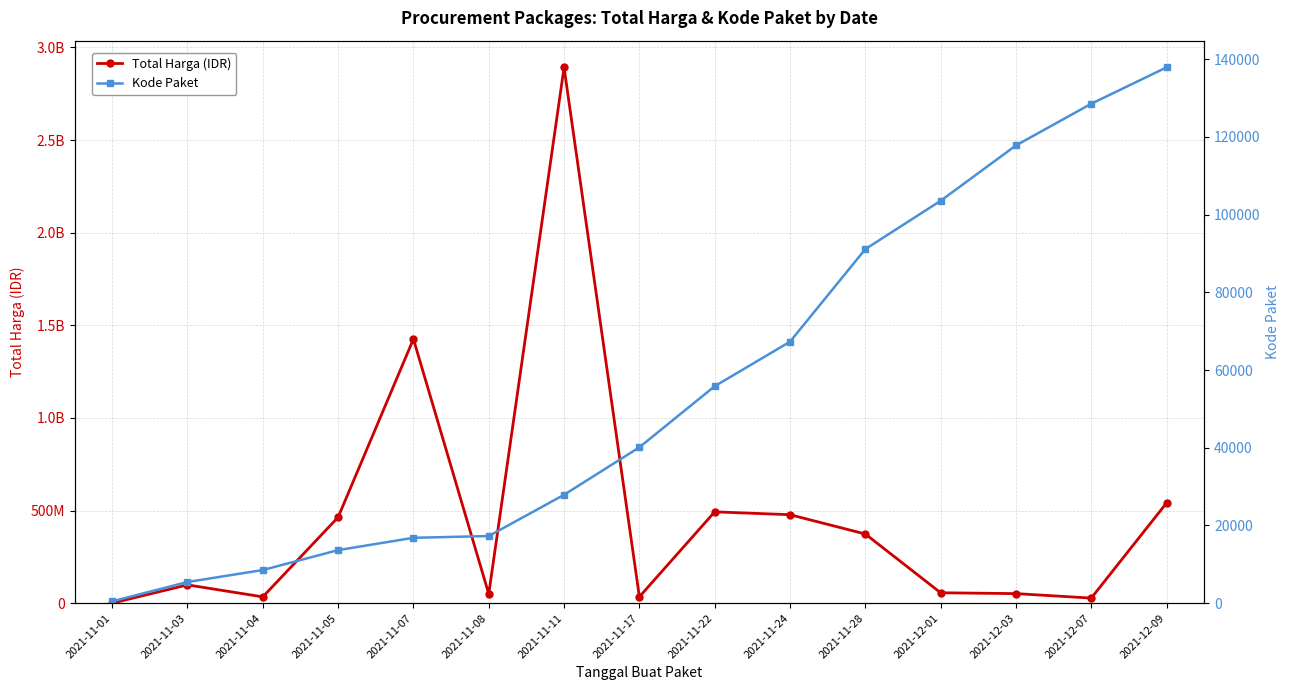

Which has a higher value, 2021-11-04 or 2021-11-08?

2021-11-08